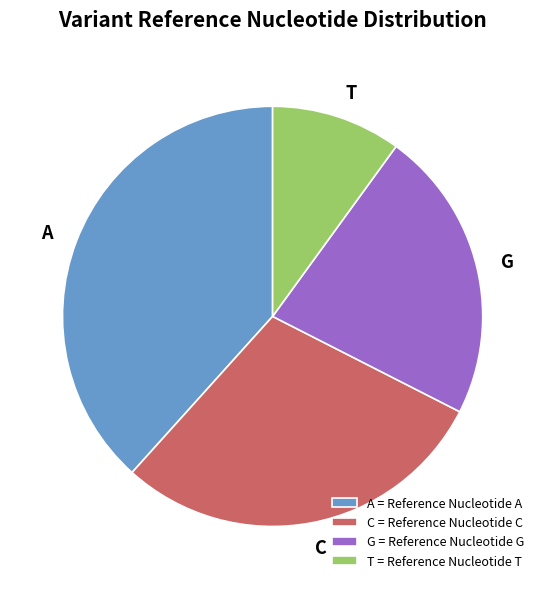

Rank the categories by value from lowest to highest.

T, G, C, A